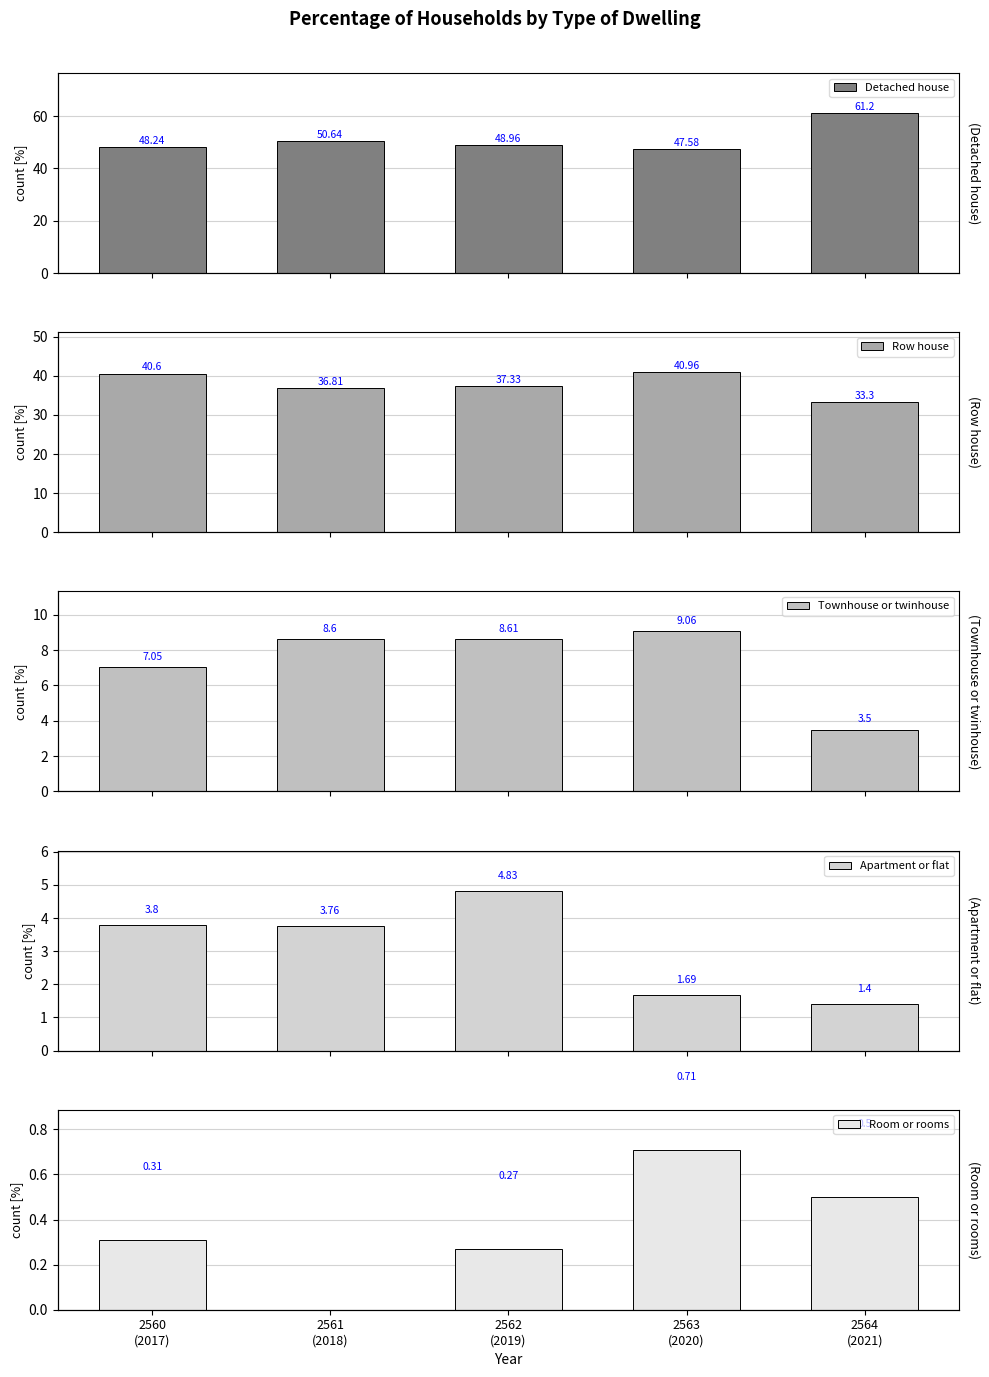

Count the number of data series in this chart.

5